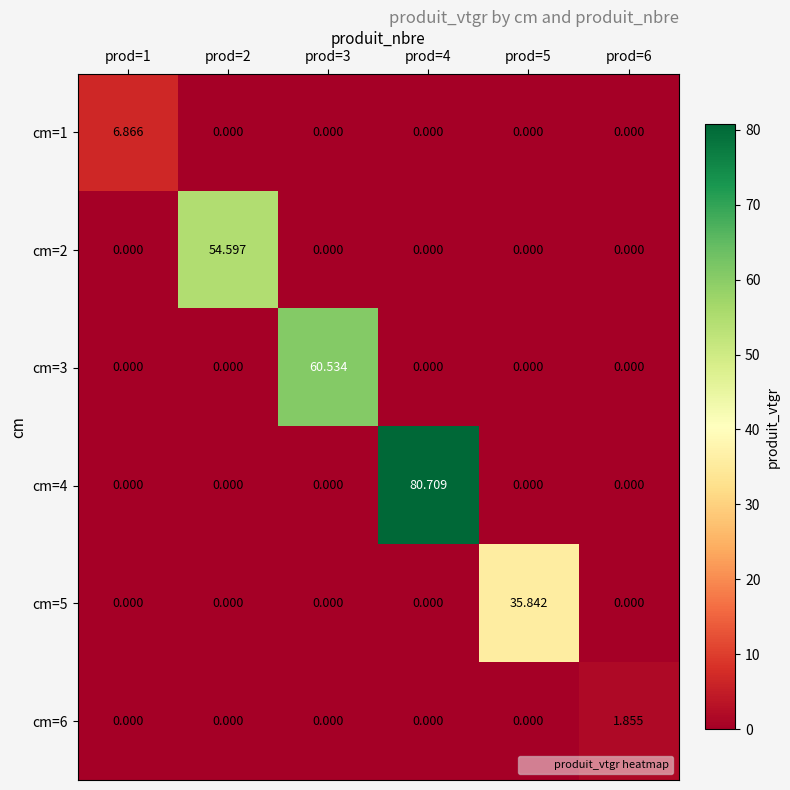

How many positive values does the cm=5 series have?

1